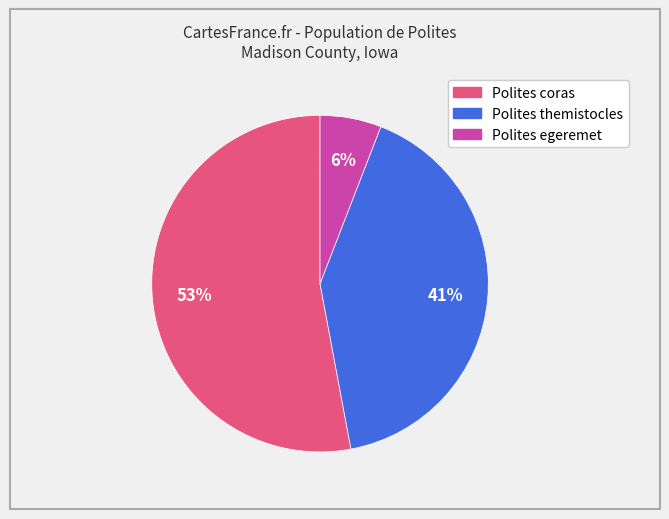

Does any single category account for the majority?

Yes